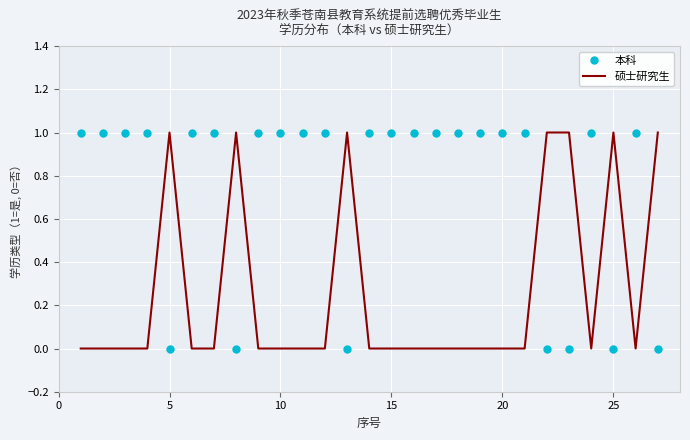

Reading left to right, what are all the values shown in this chart?

本科: 1	1	1	1	0	1	1	0	1	1	1	1	0	1	1	1	1	1	1	1	1	0	0	1	0	1	0
硕士研究生: 0	0	0	0	1	0	0	1	0	0	0	0	1	0	0	0	0	0	0	0	0	1	1	0	1	0	1